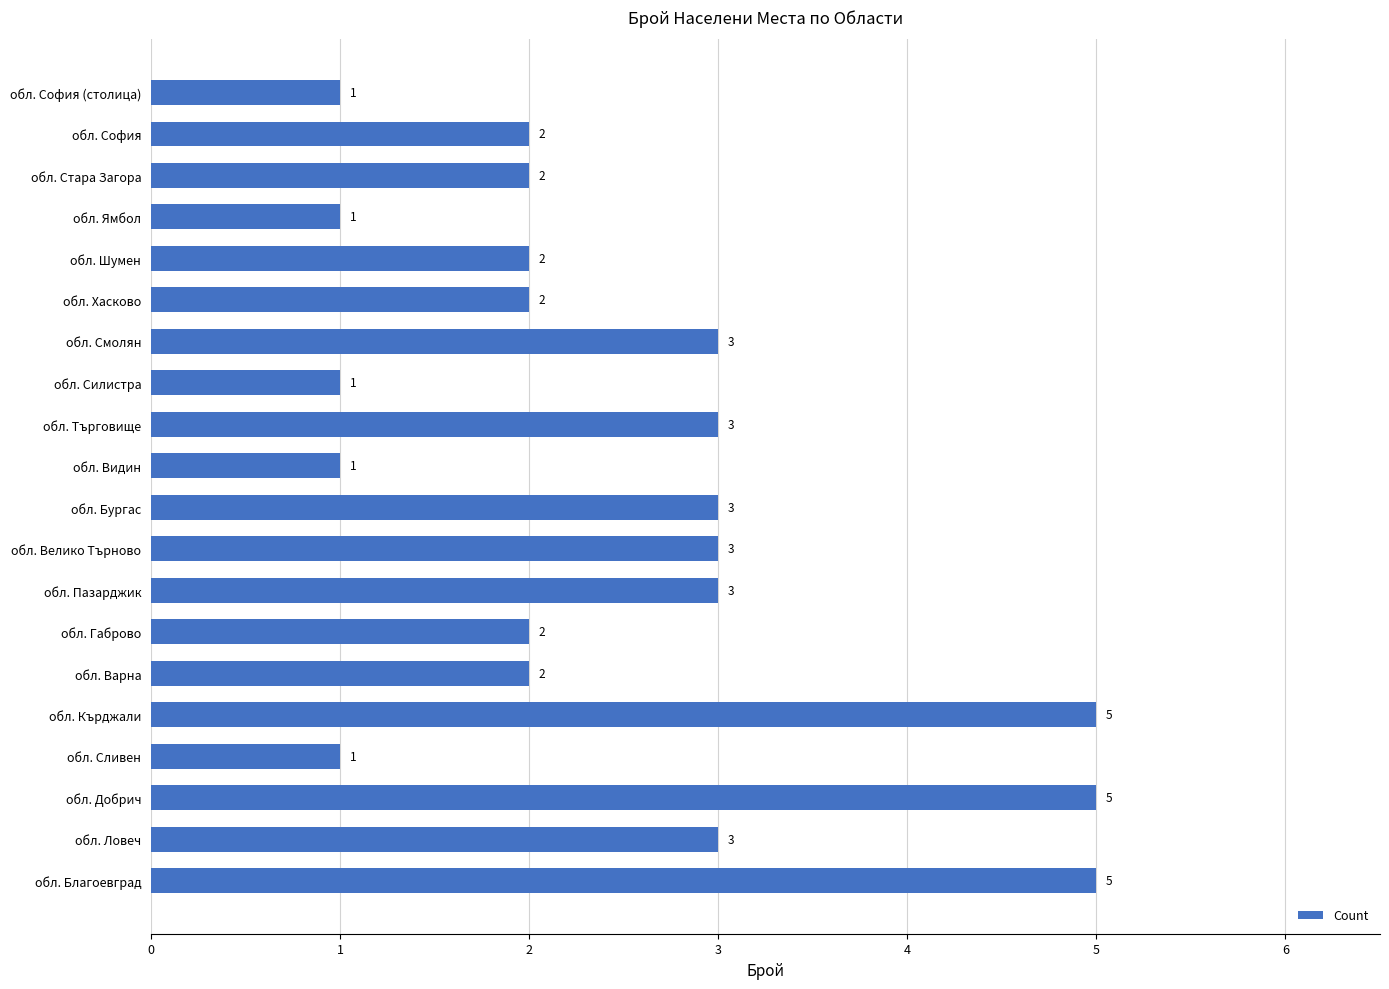

The chart shows a value of 5 at обл. Кърджали. True or false?

True